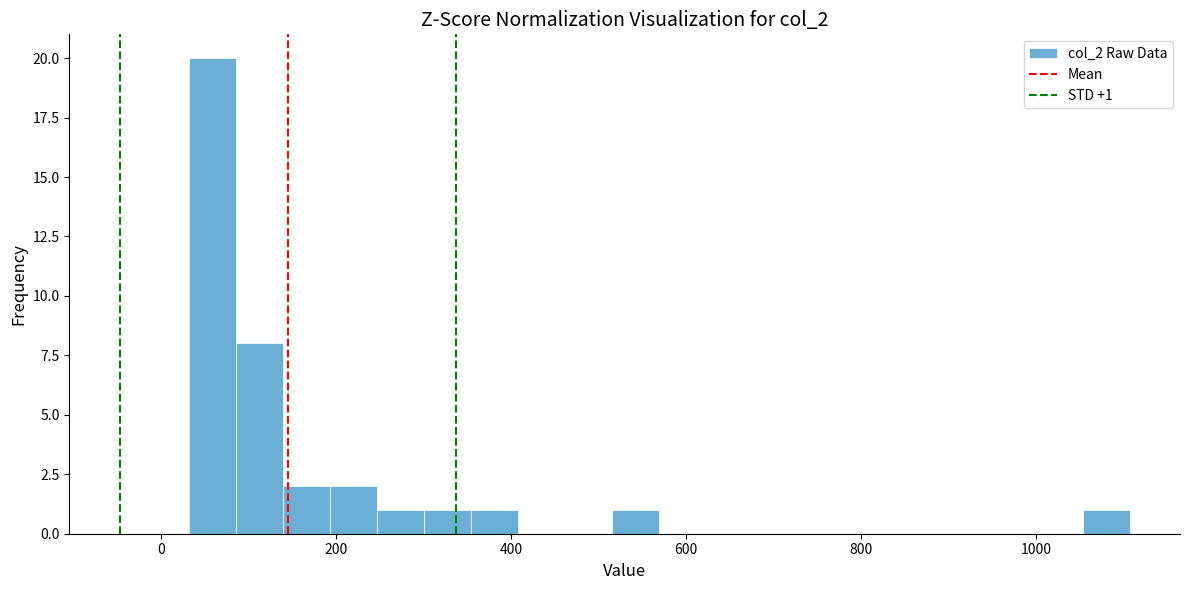

Read against the x-axis, roughly where is the centre of the tallest bar?

60